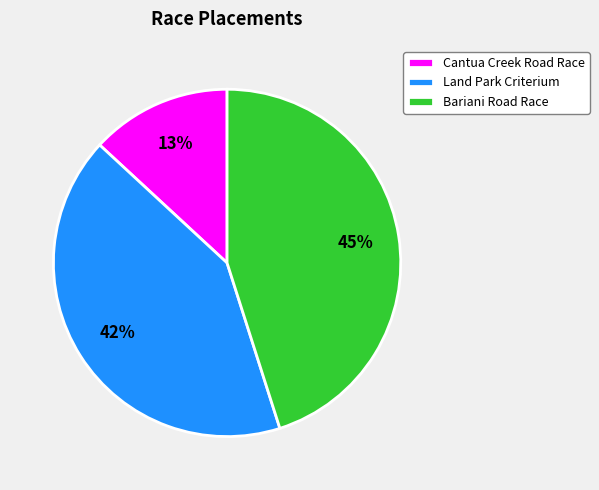

Is it true that Cantua Creek Road Race is 6% of the pie?

False